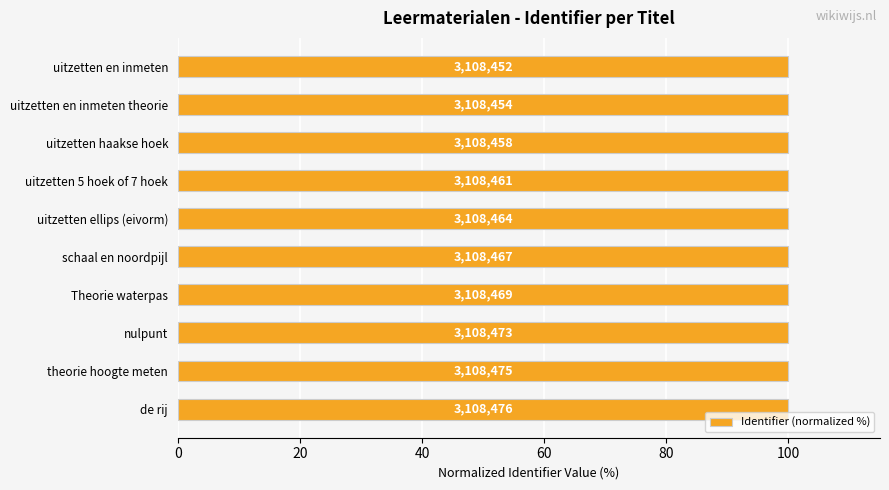

What is the greatest value displayed?

100.0